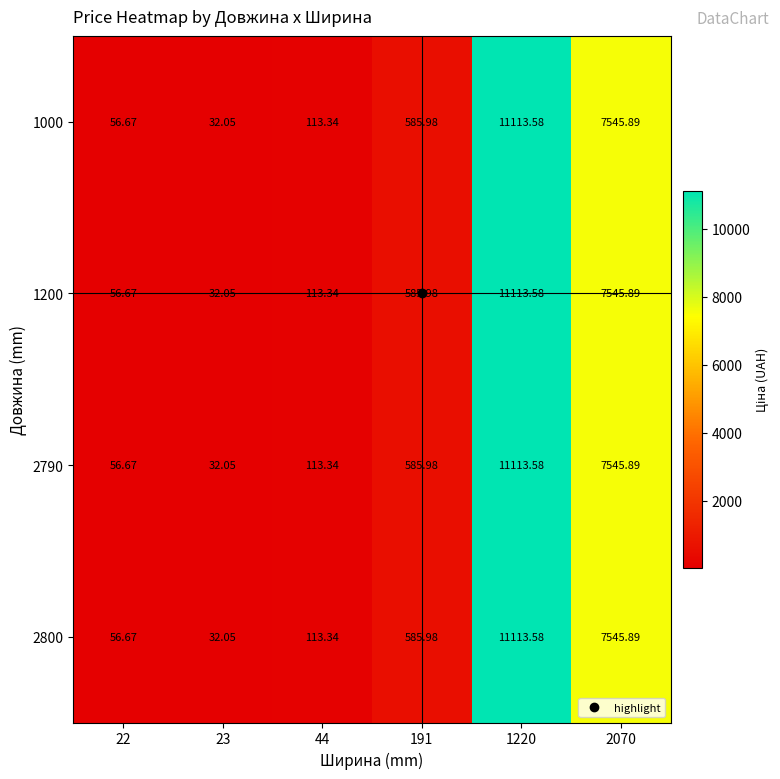

Count the number of categories in the chart.

6